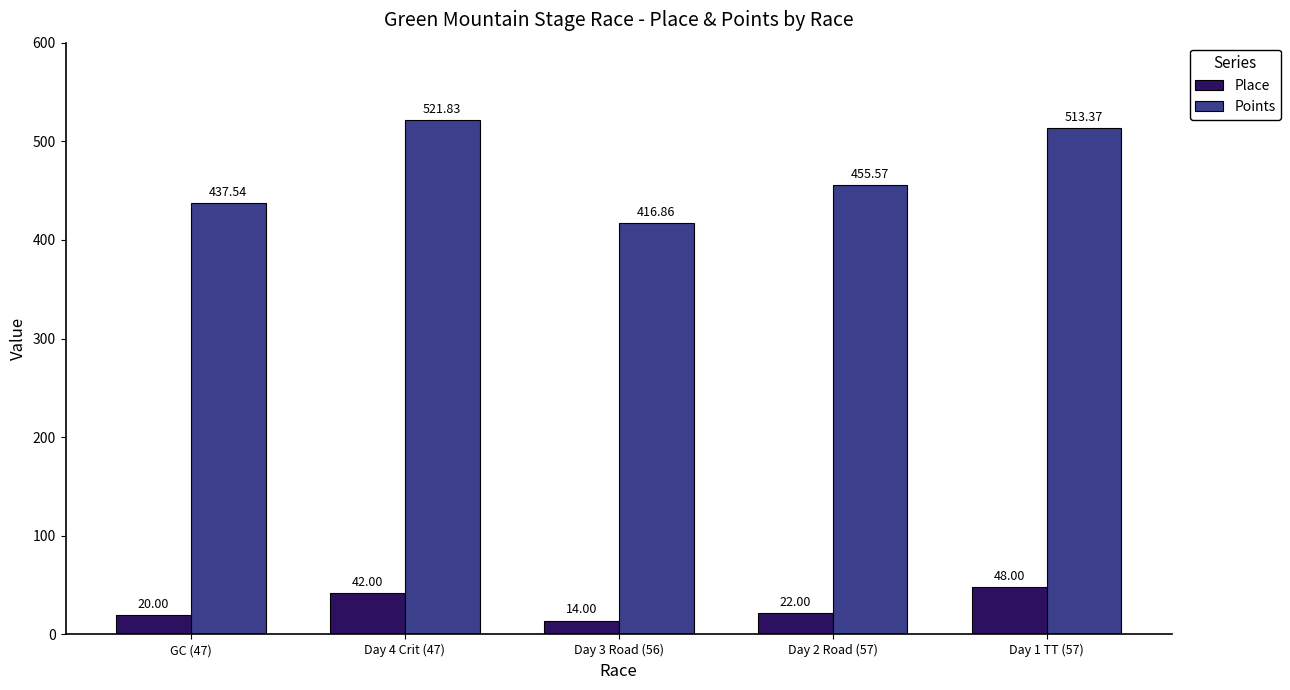

List the series in order of their peak value, lowest first.

Place, Points